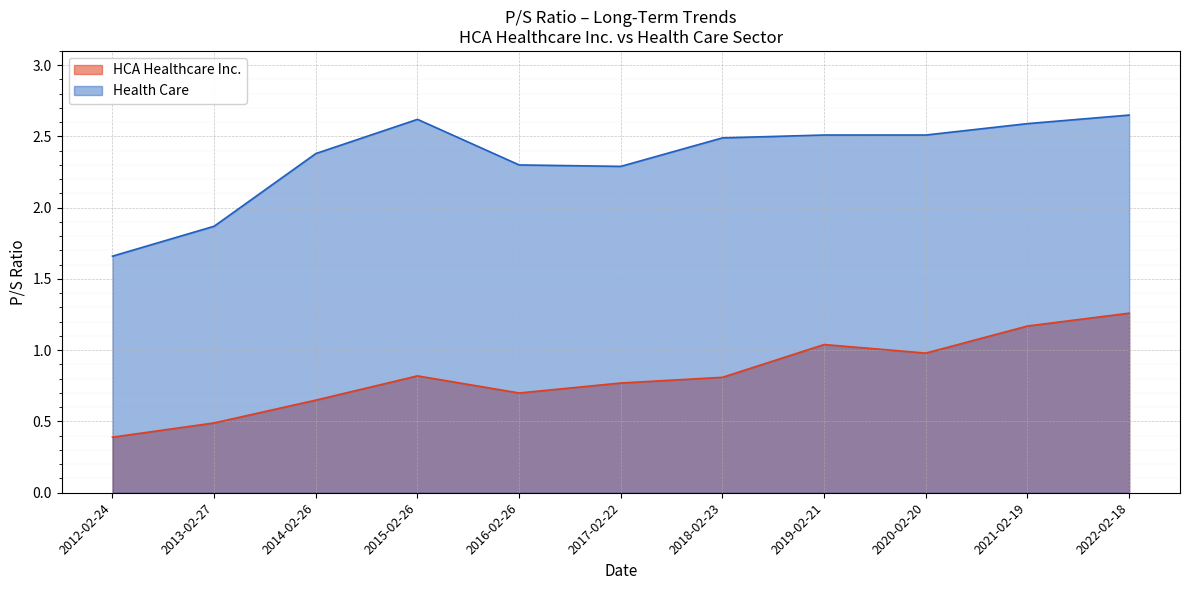

Rank the series by their average value, from highest to lowest.

Health Care, HCA Healthcare Inc.